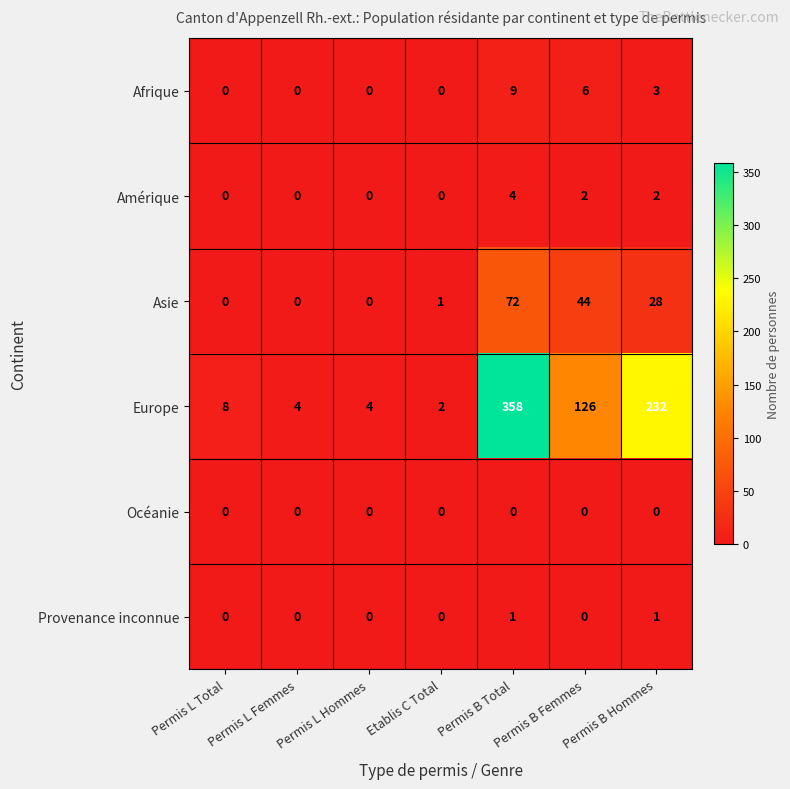

What is the total value across all series at Etablis C Total?

3